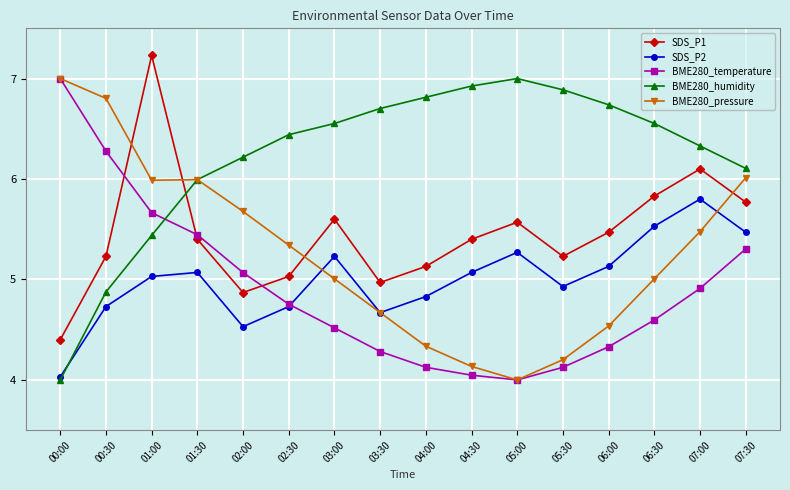

What are all the series names shown in the legend?

SDS_P1, SDS_P2, BME280_temperature, BME280_humidity, BME280_pressure